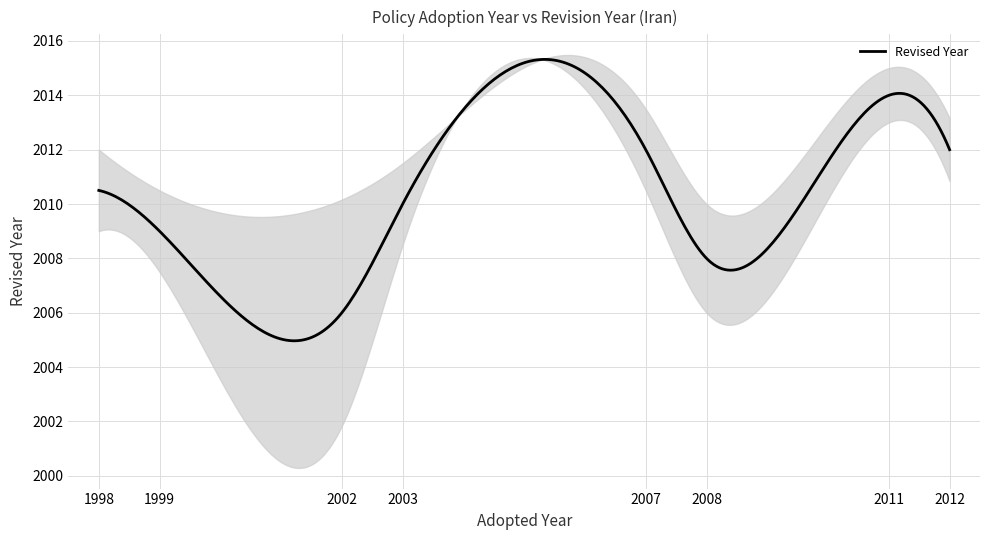

True or false: Adopted has more than 0 points higher than both neighbors.

True